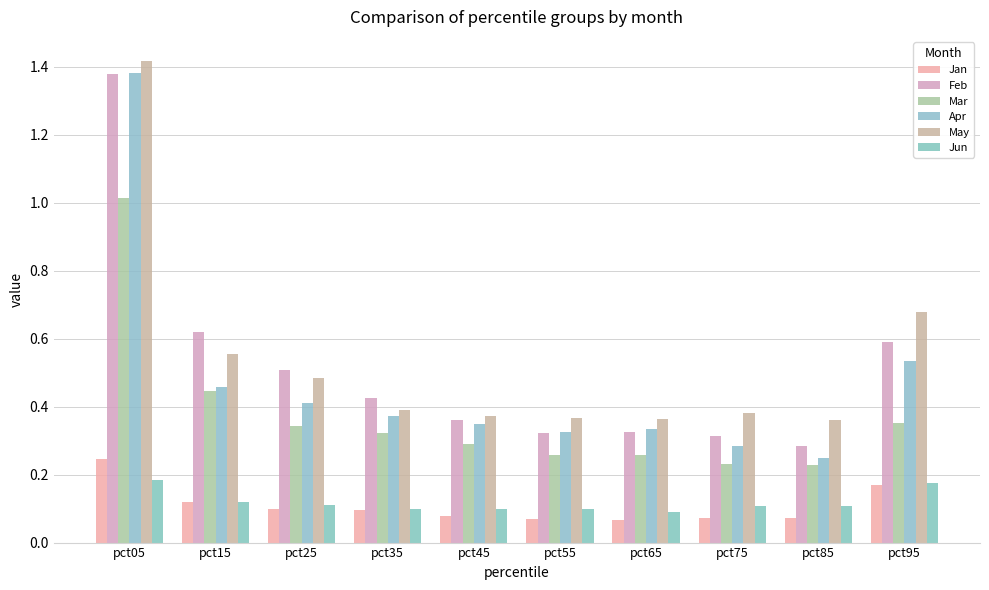

How many bars are there in each group?

6